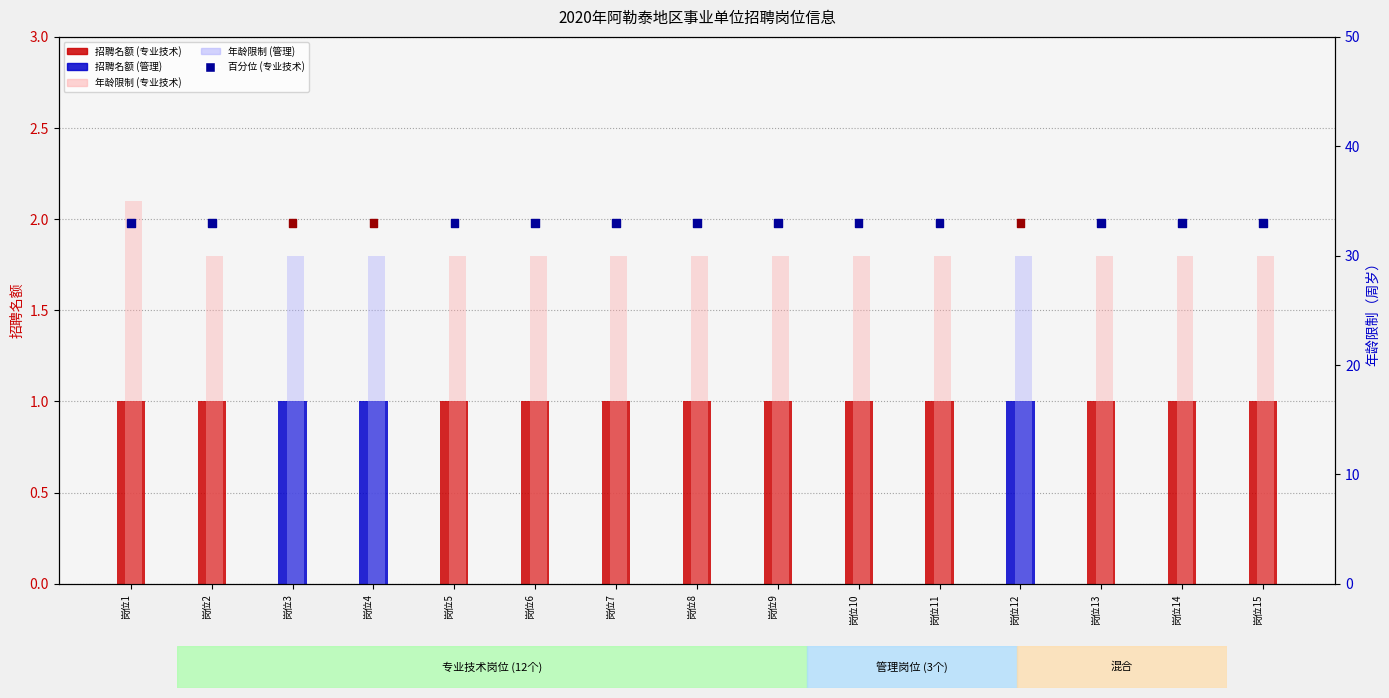

Which series has the largest total across all categories?

岗位类别百分位